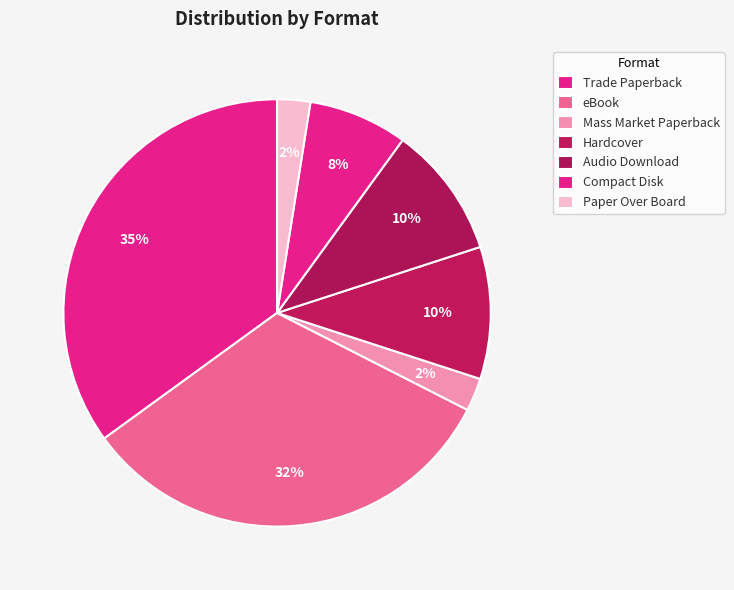

Which category has the biggest portion of the pie?

Trade Paperback